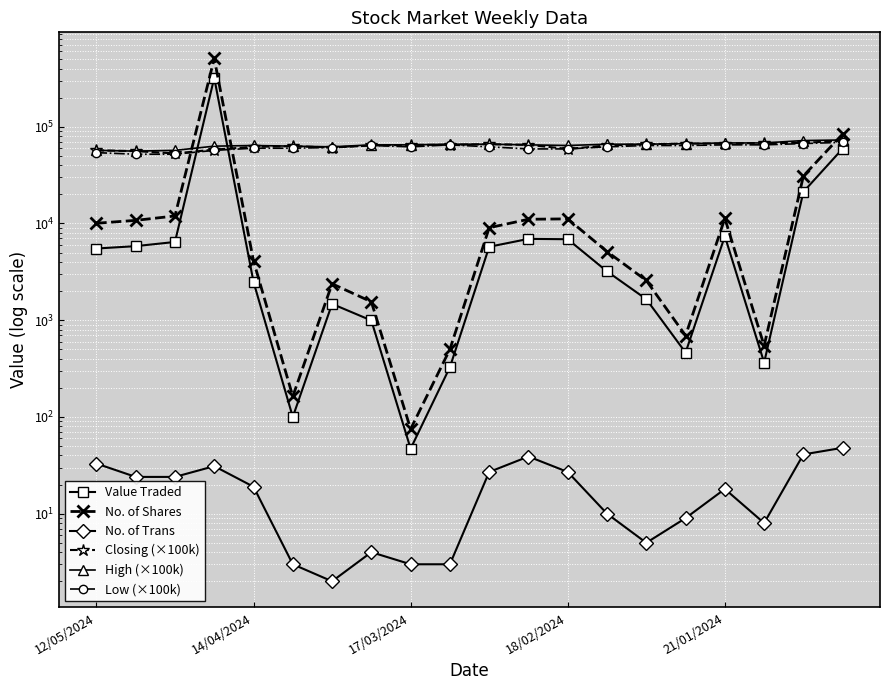

Is this an area chart (filled region under the line)?

No